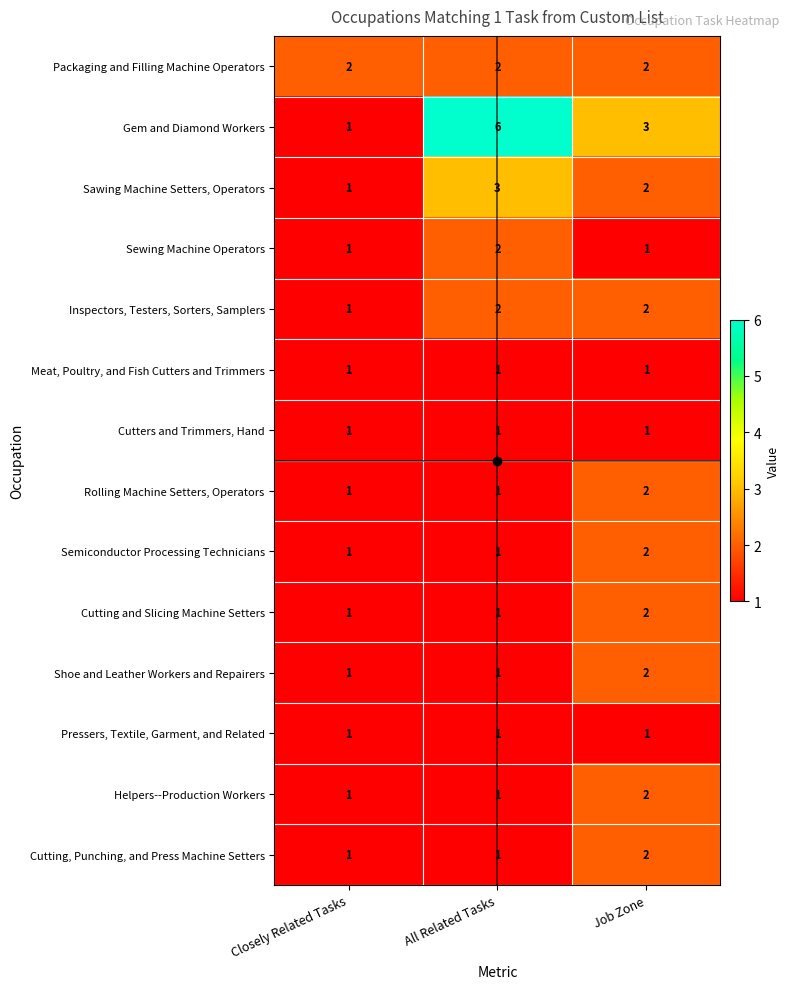

What is the total value across all series at All Related Tasks?

24